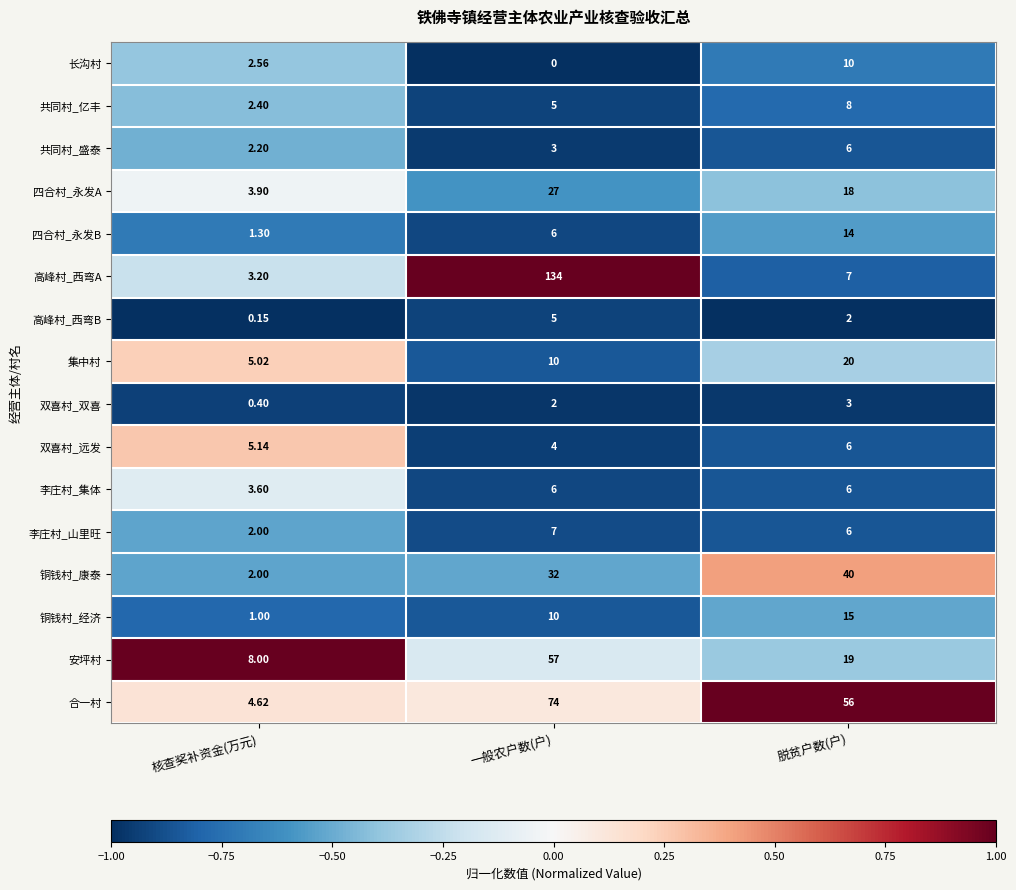

At which label does 安坪村 first exceed 19?

一般农户数(户)